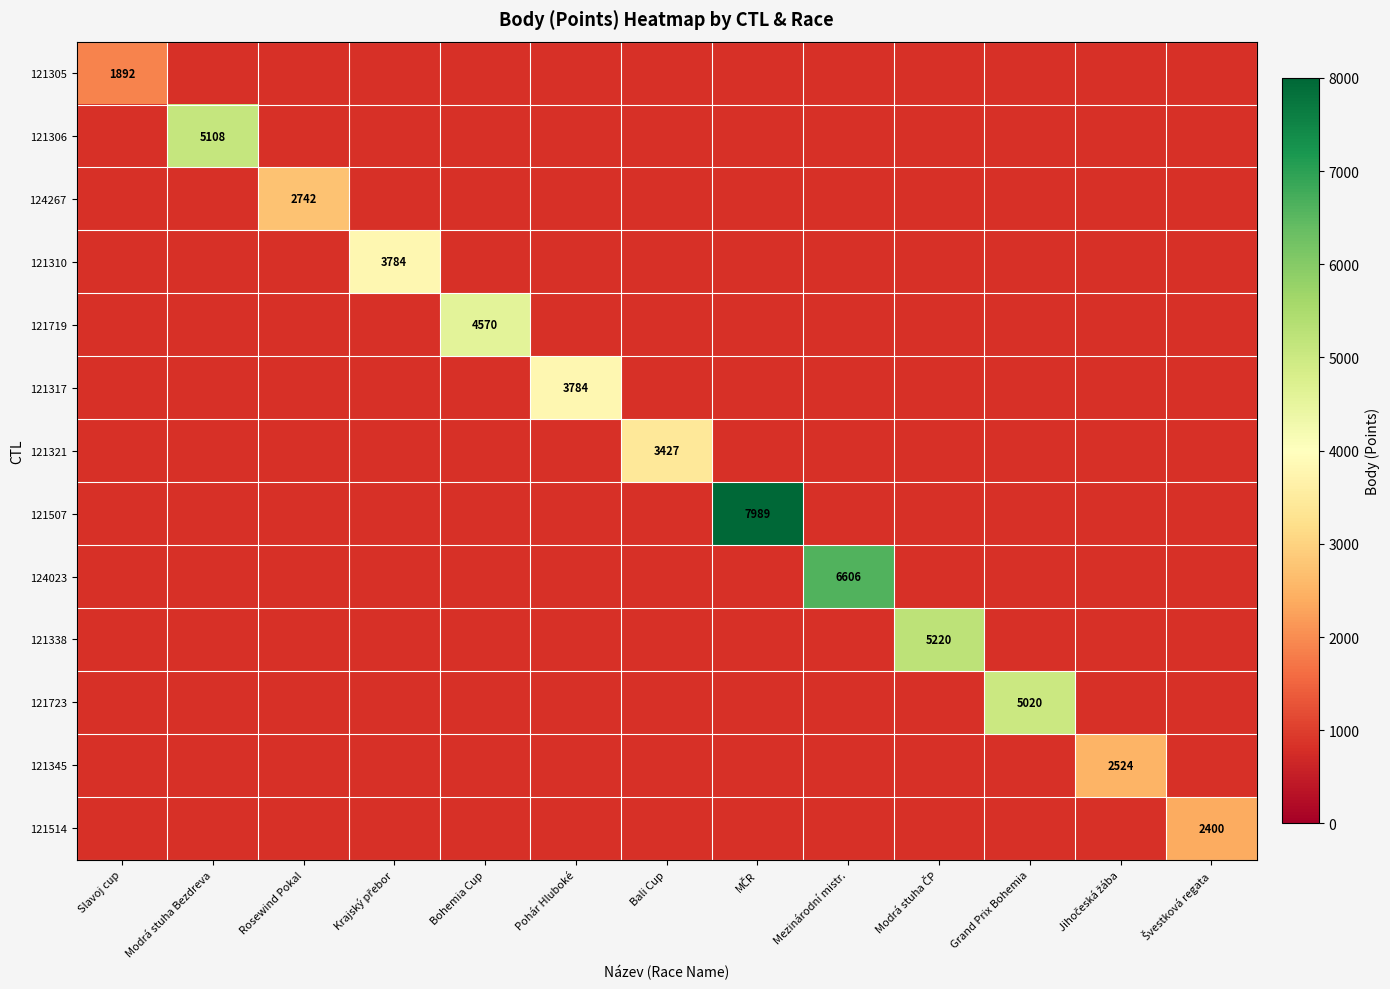

Which category has the lowest value in the 121317 series?

Slavoj cup